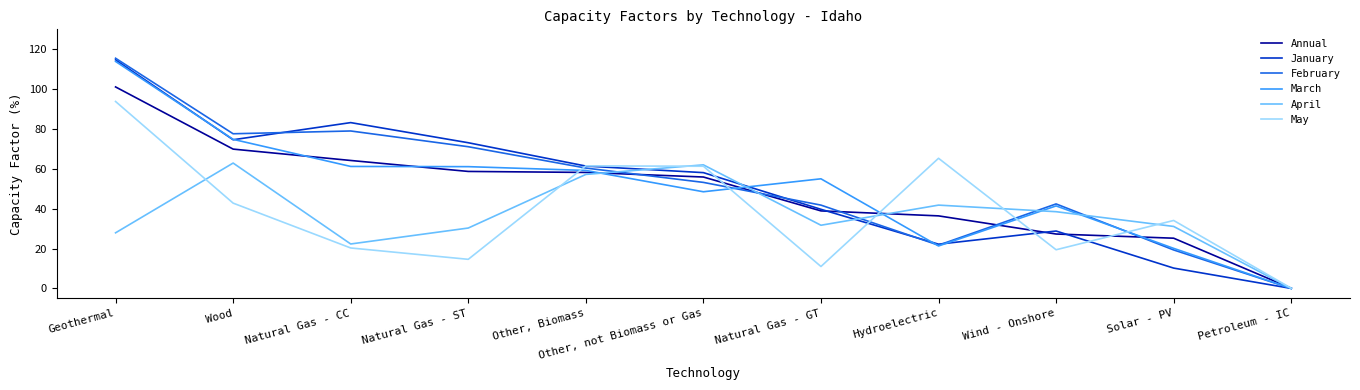

The value of February at Other, not Biomass or Gas is 13.7. True or false?

False